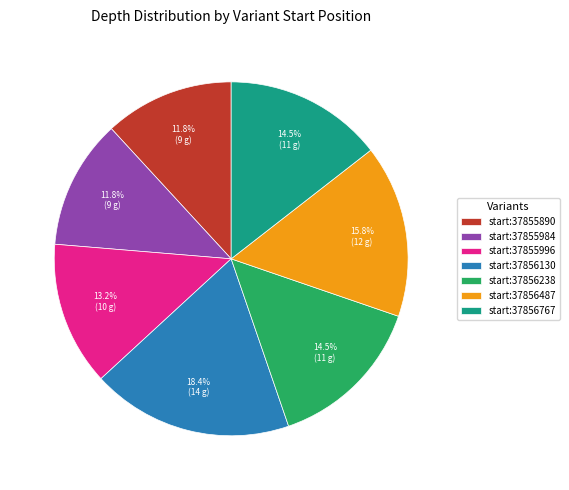

Approximately how many times larger is the value at start:37856487 compared to start:37855890?

1.3